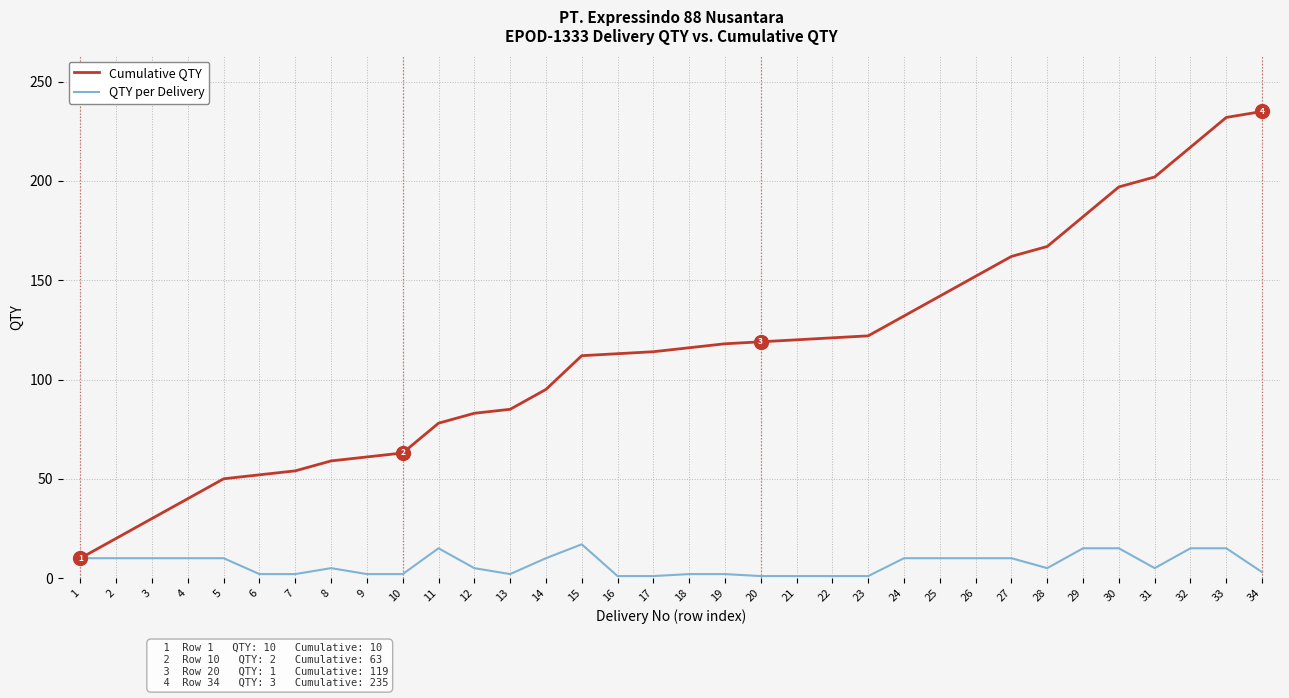

Which series has the largest range (max minus min)?

Cumulative QTY